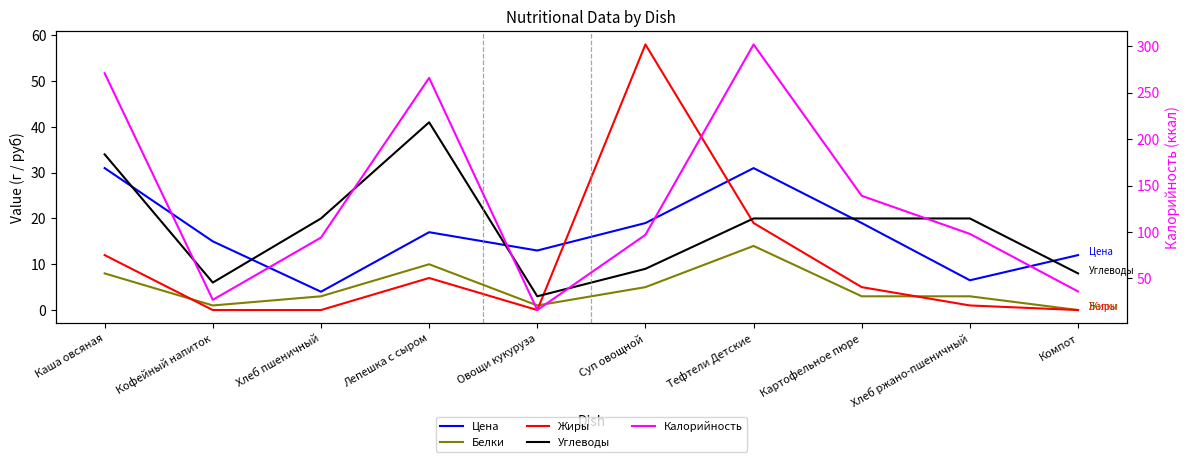

Rank the series at Компот from highest to lowest value.

Калорийность, Цена, Углеводы, Белки, Жиры